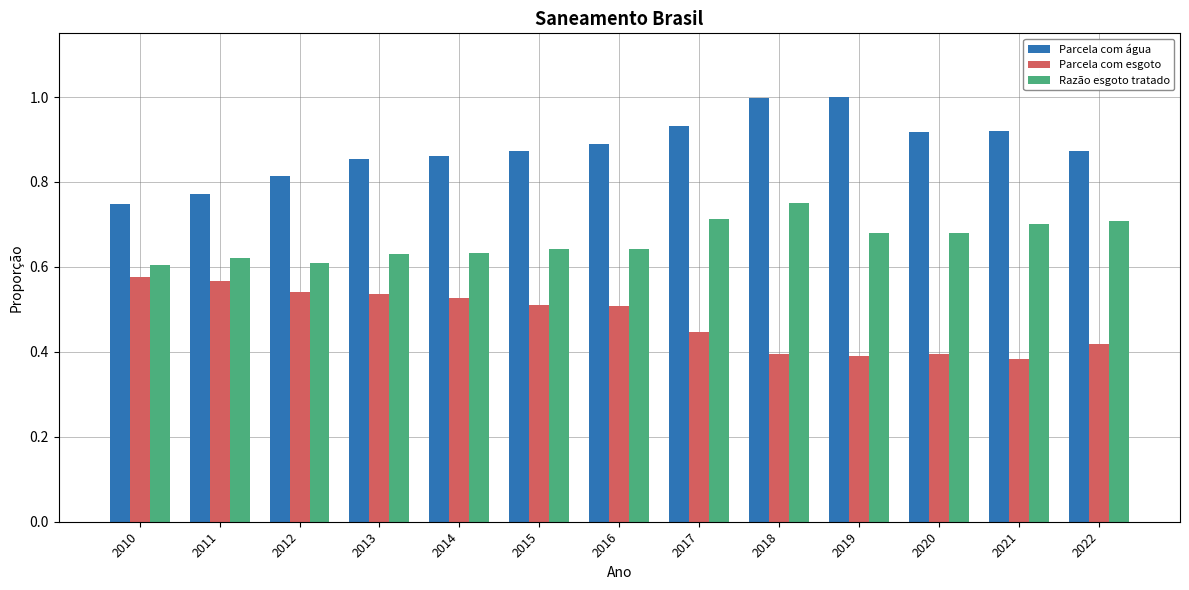

Is the value of Parcela com água at 2012 greater than the value of Razão esgoto tratado at 2010?

Yes